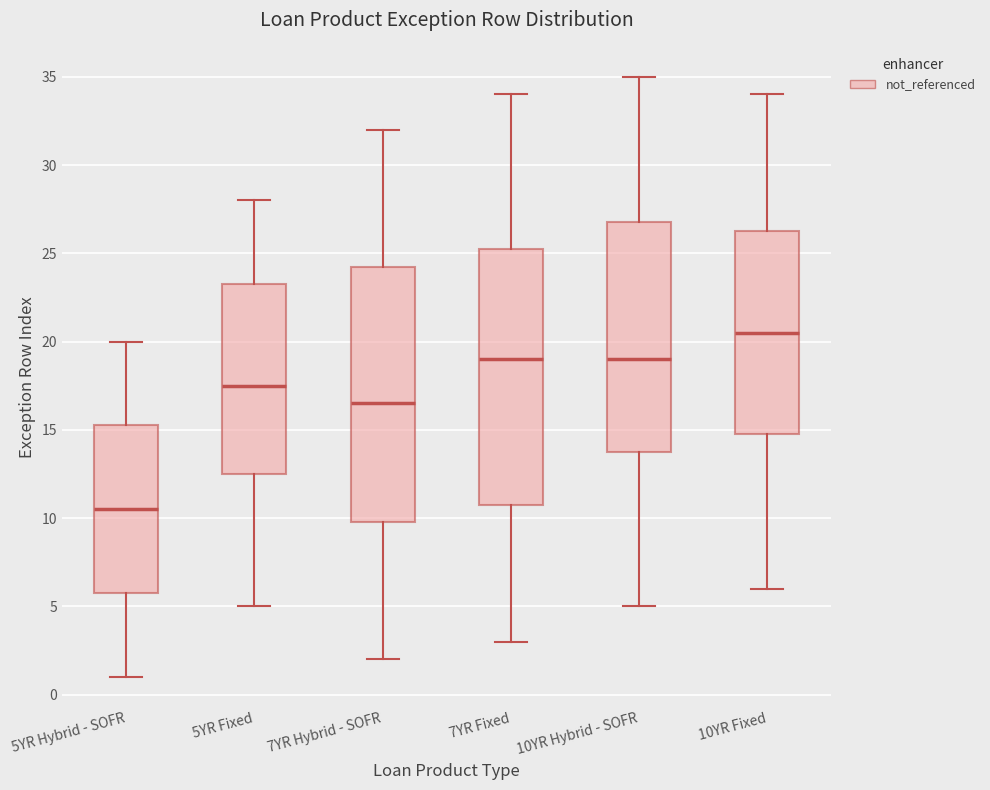

Reading left to right, transcribe this box plot: for each box, give where its median line is, the range the box spans, and where its two whiskers end, as read against the y-axis. The values are not printed on the chart, so give them approximately, as read against the axis.

5YR Hybrid - SOFR: median 10.5, box 6.0 to 15.5, whiskers 1.0 to 20.0
5YR Fixed: median 17.5, box 12.5 to 23.5, whiskers 5.0 to 28.0
7YR Hybrid - SOFR: median 16.5, box 10.0 to 24.5, whiskers 2.0 to 32.0
7YR Fixed: median 19.0, box 11.0 to 25.5, whiskers 3.0 to 34.0
10YR Hybrid - SOFR: median 19.0, box 14.0 to 27.0, whiskers 5.0 to 35.0
10YR Fixed: median 20.5, box 15.0 to 26.5, whiskers 6.0 to 34.0